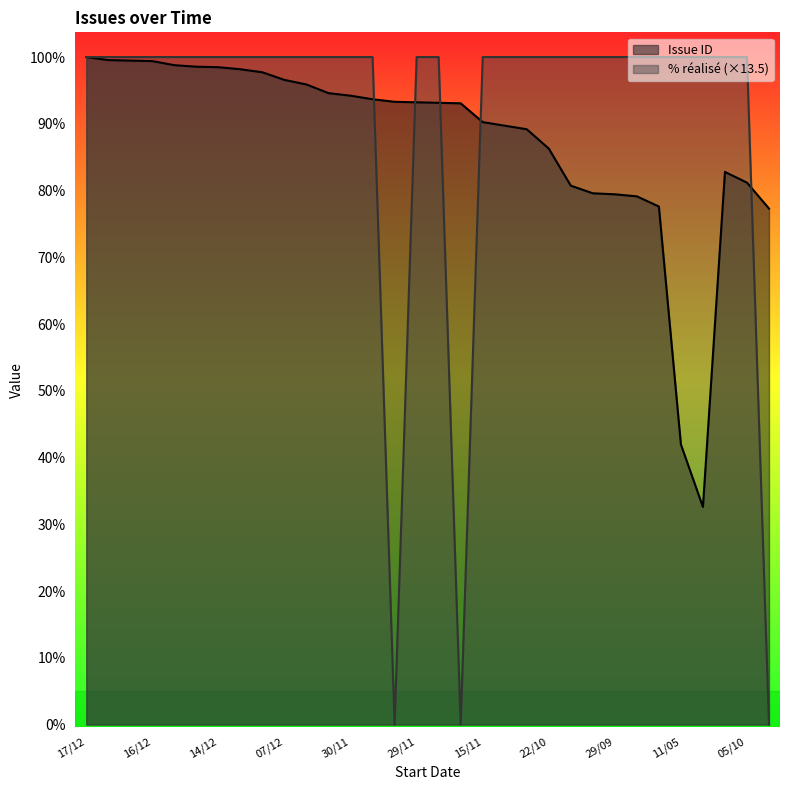

Rank the series at 29/09 from lowest to highest value.

Issue ID, % réalisé (×13.5)